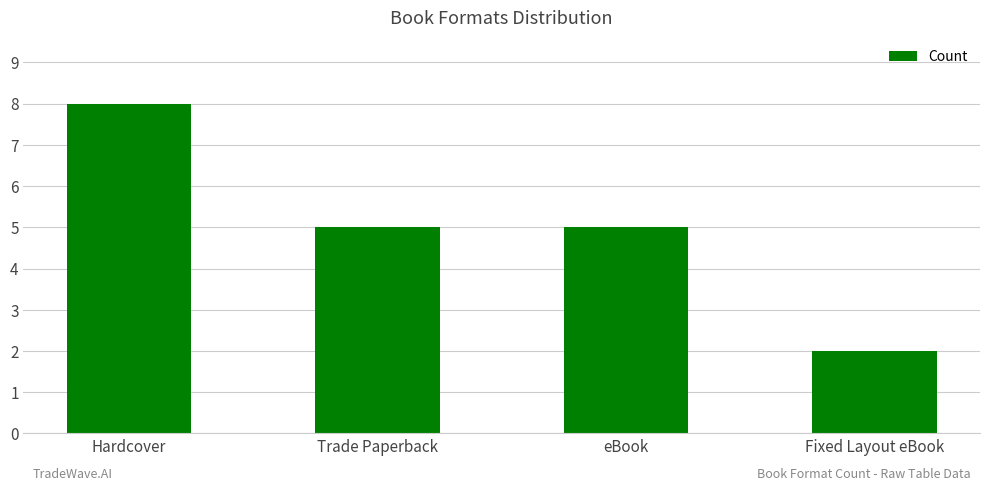

What is the ratio of the value at Hardcover to the value at eBook?

1.6